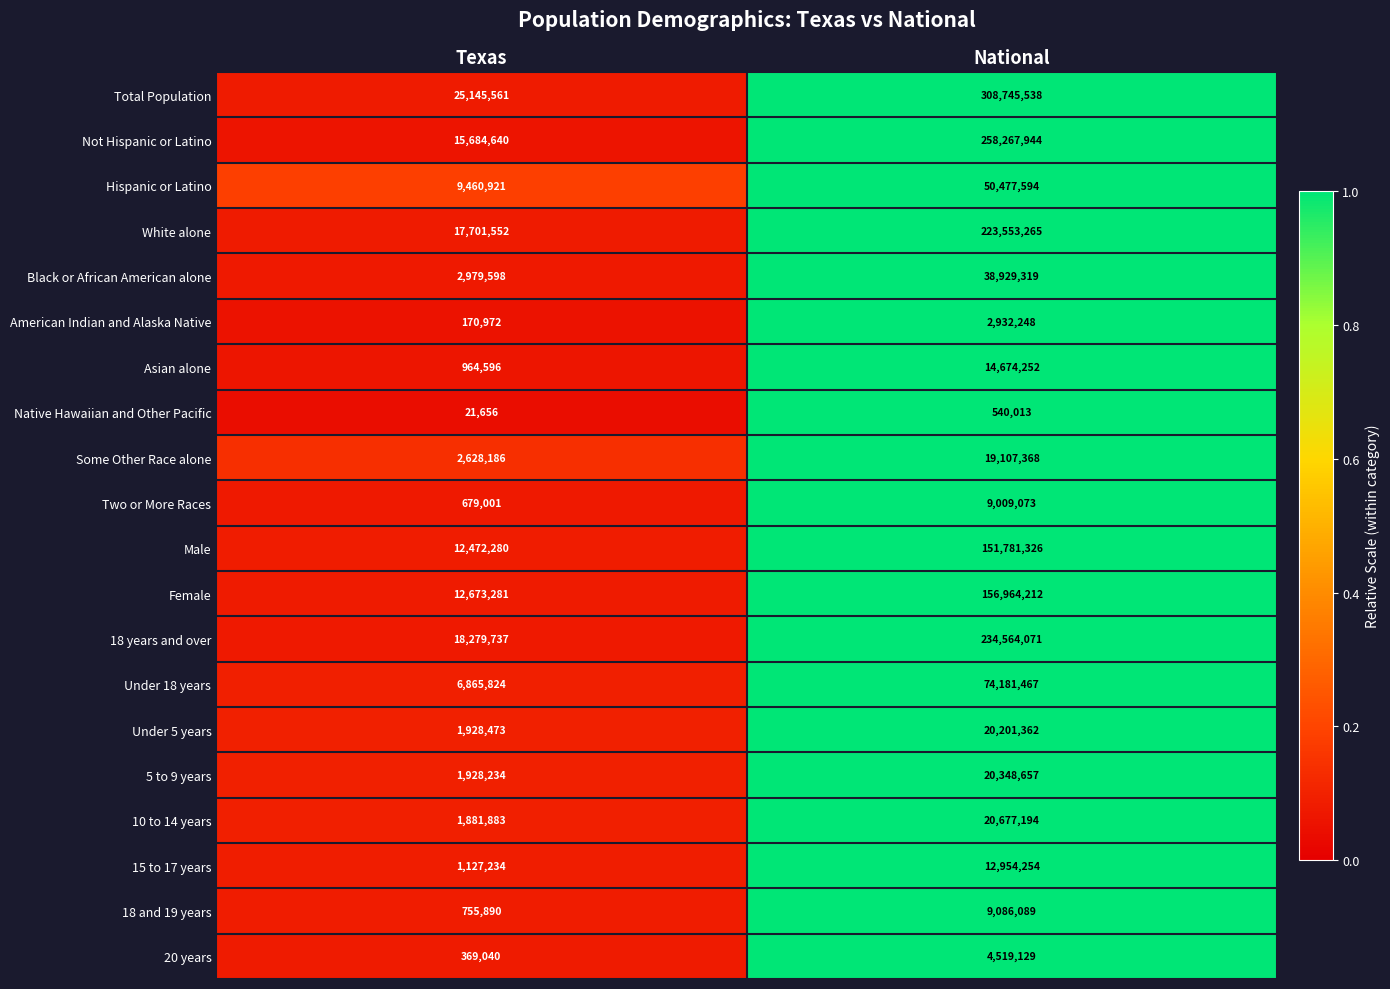

How many categories are shown in the chart?

2